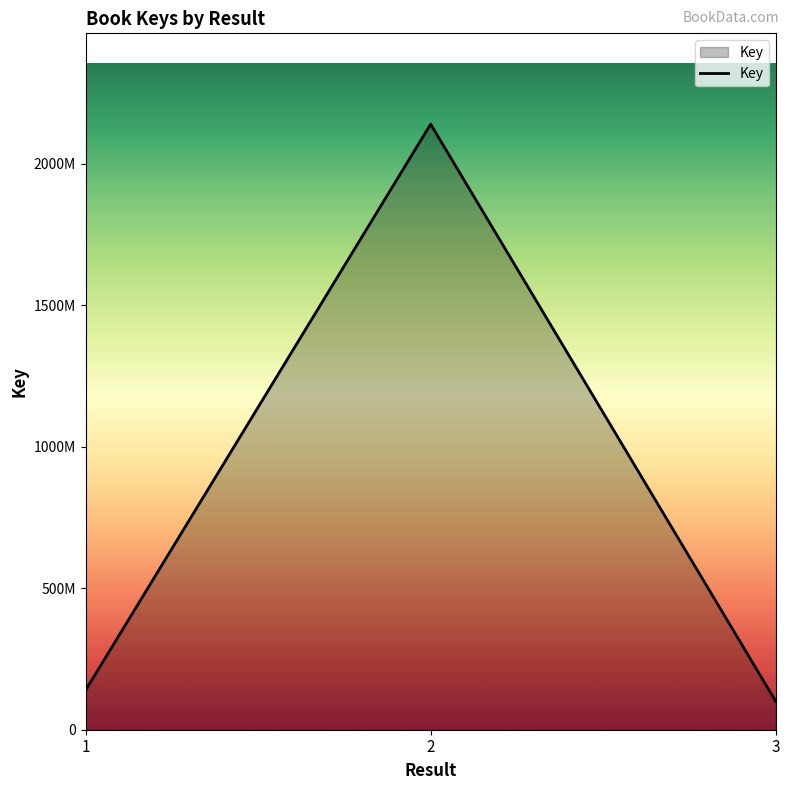

At which label is the value closest to 1120499479?

1